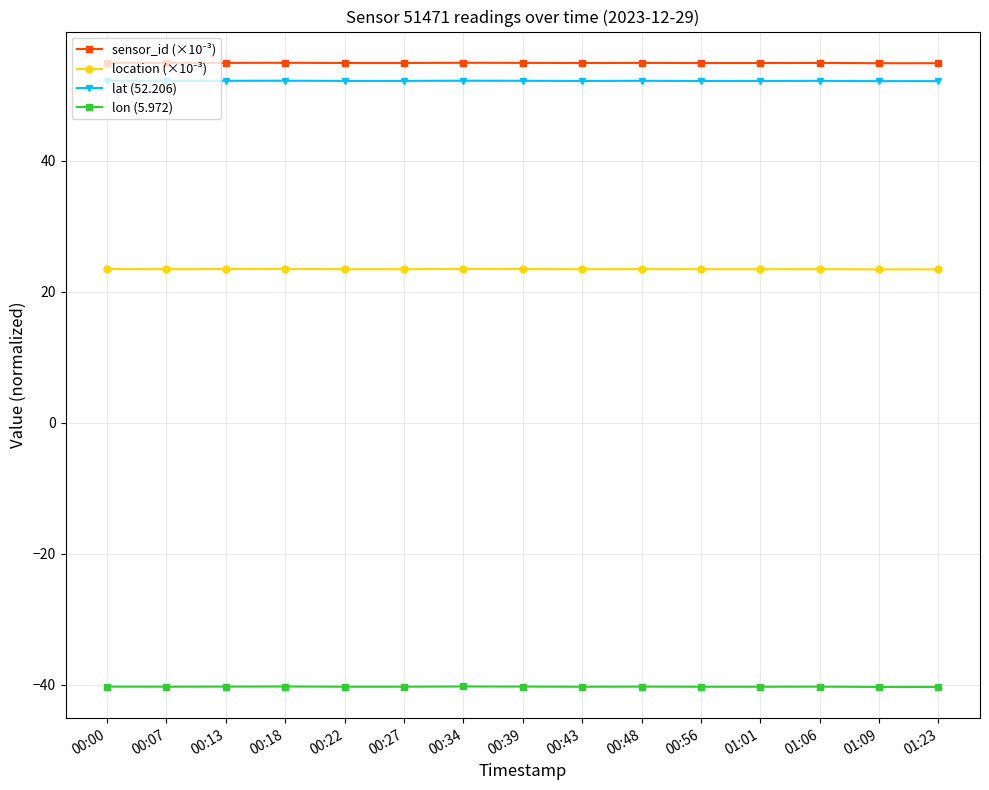

Is the value of lat (52.206) at 01:01 greater than the value of lon (5.972) at 00:56?

Yes